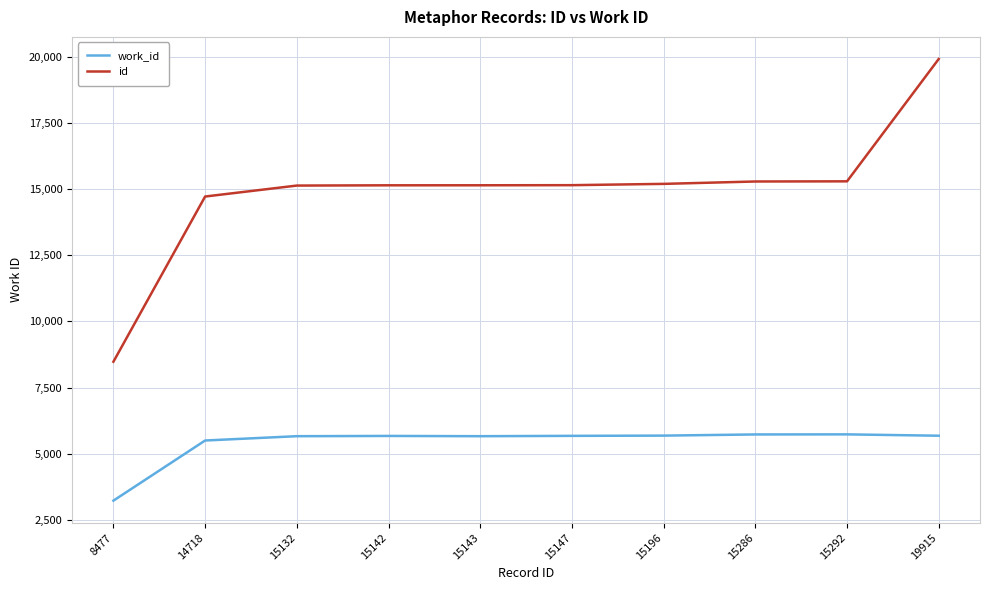

At which label is id closest to 14196?

14718